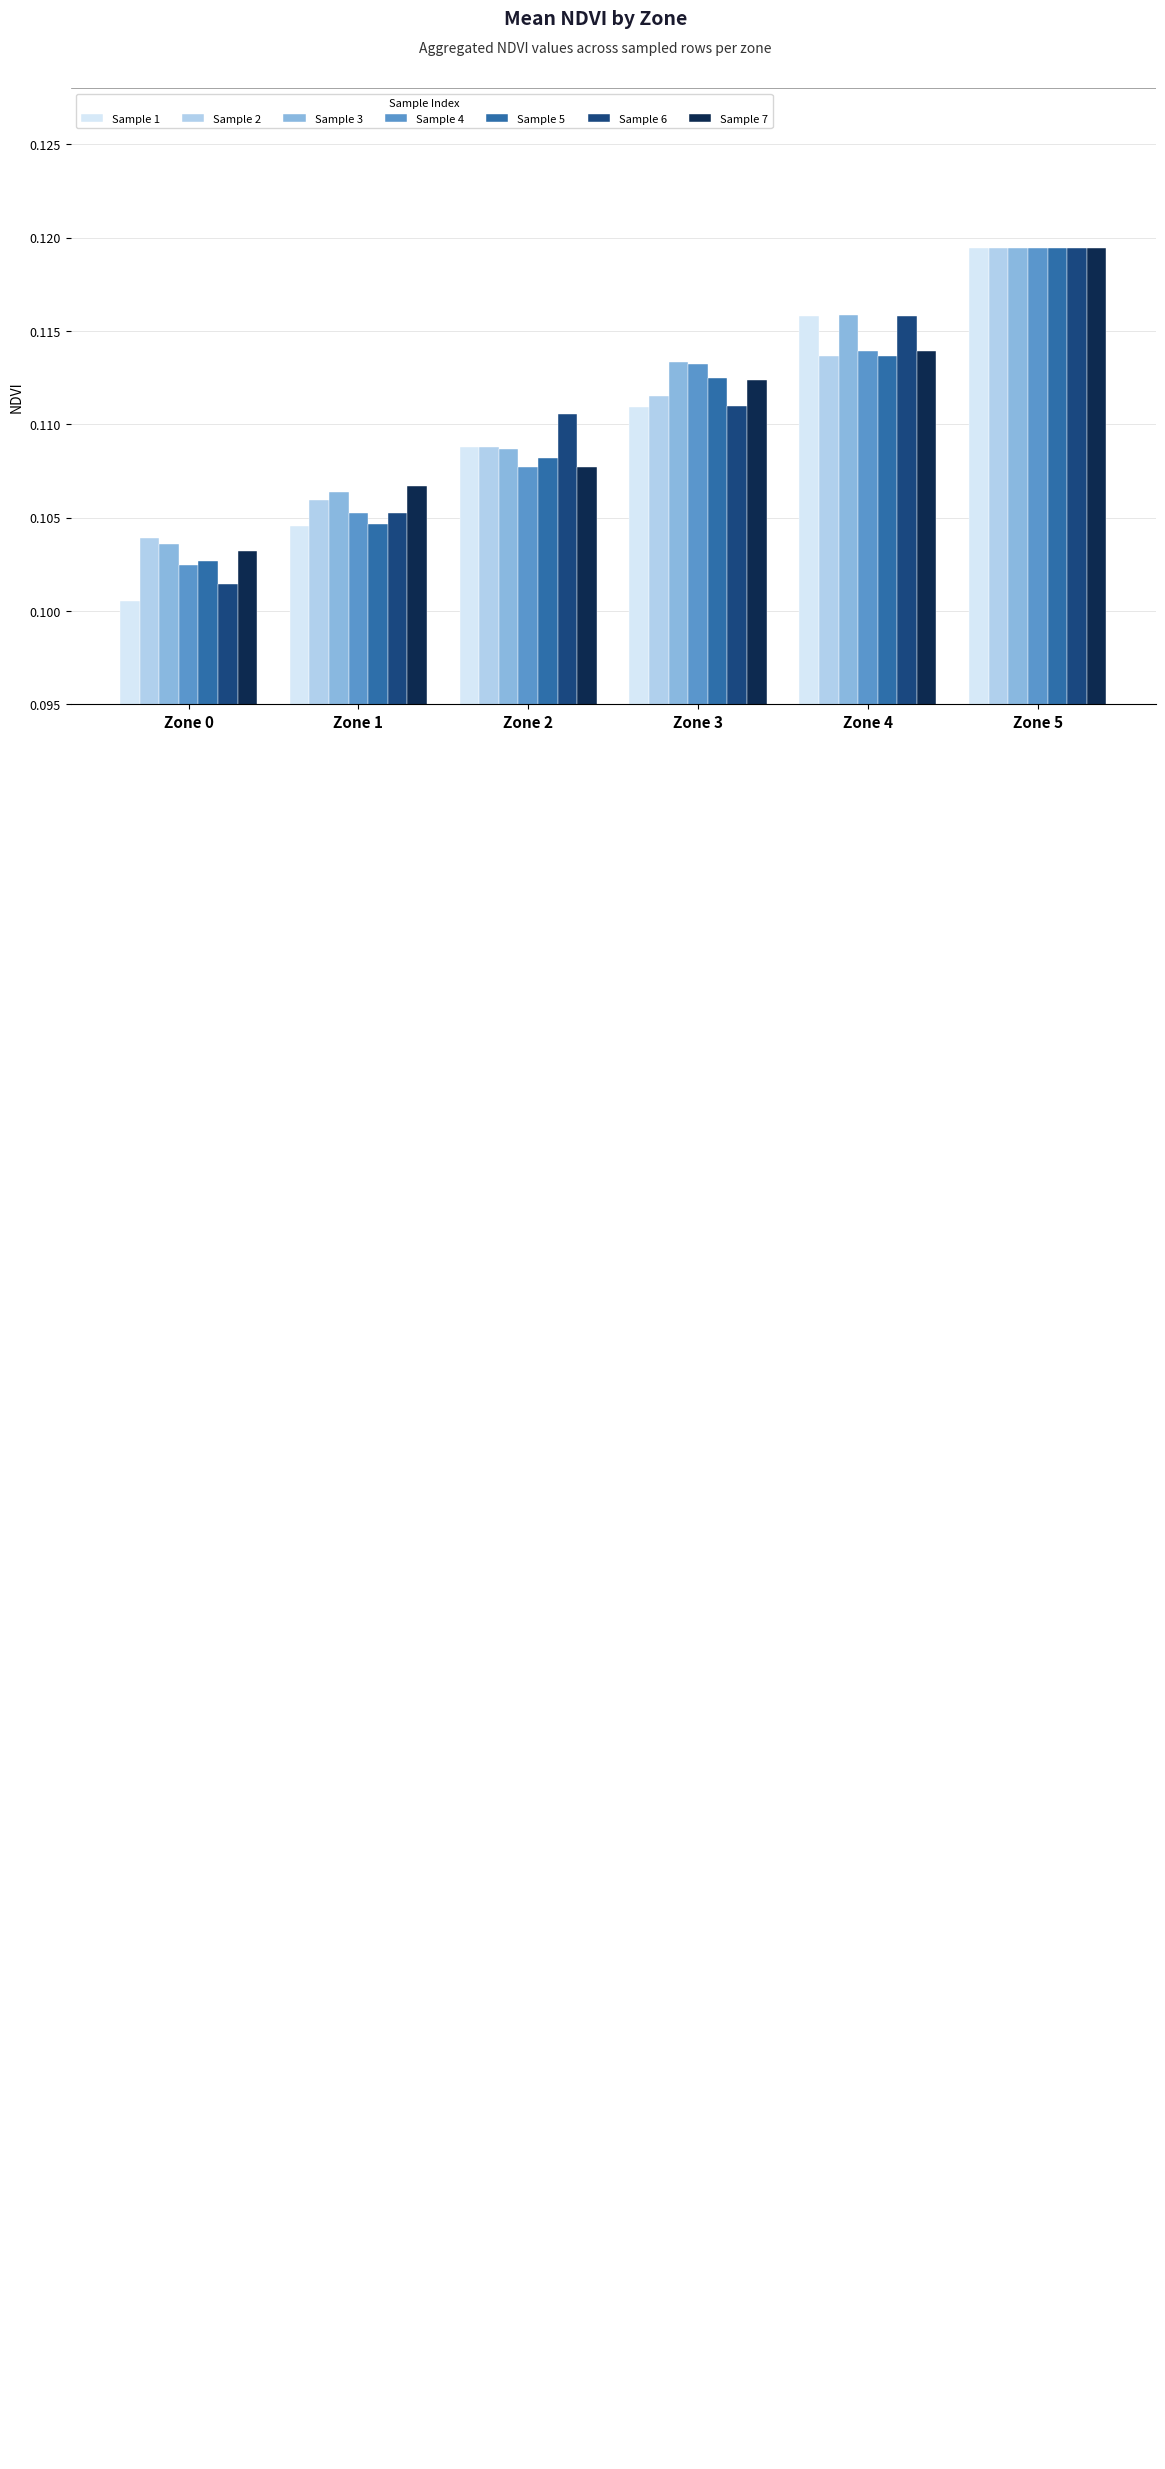

Which series has the widest spread of values?

Sample 1